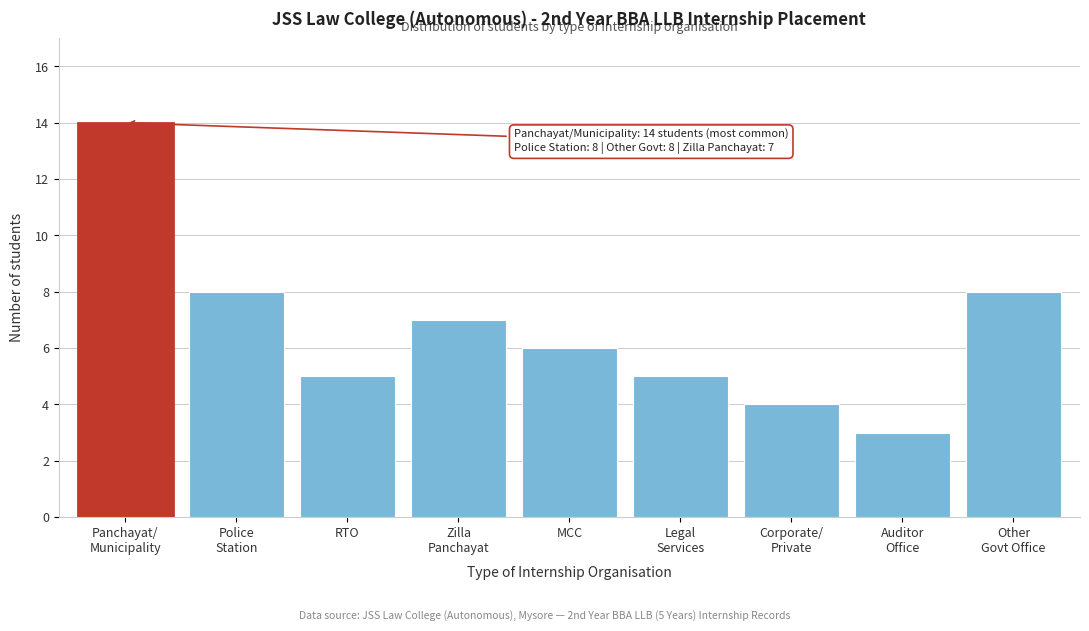

Reading left to right, extract all data points from this chart.

14	8	5	7	6	5	4	3	8